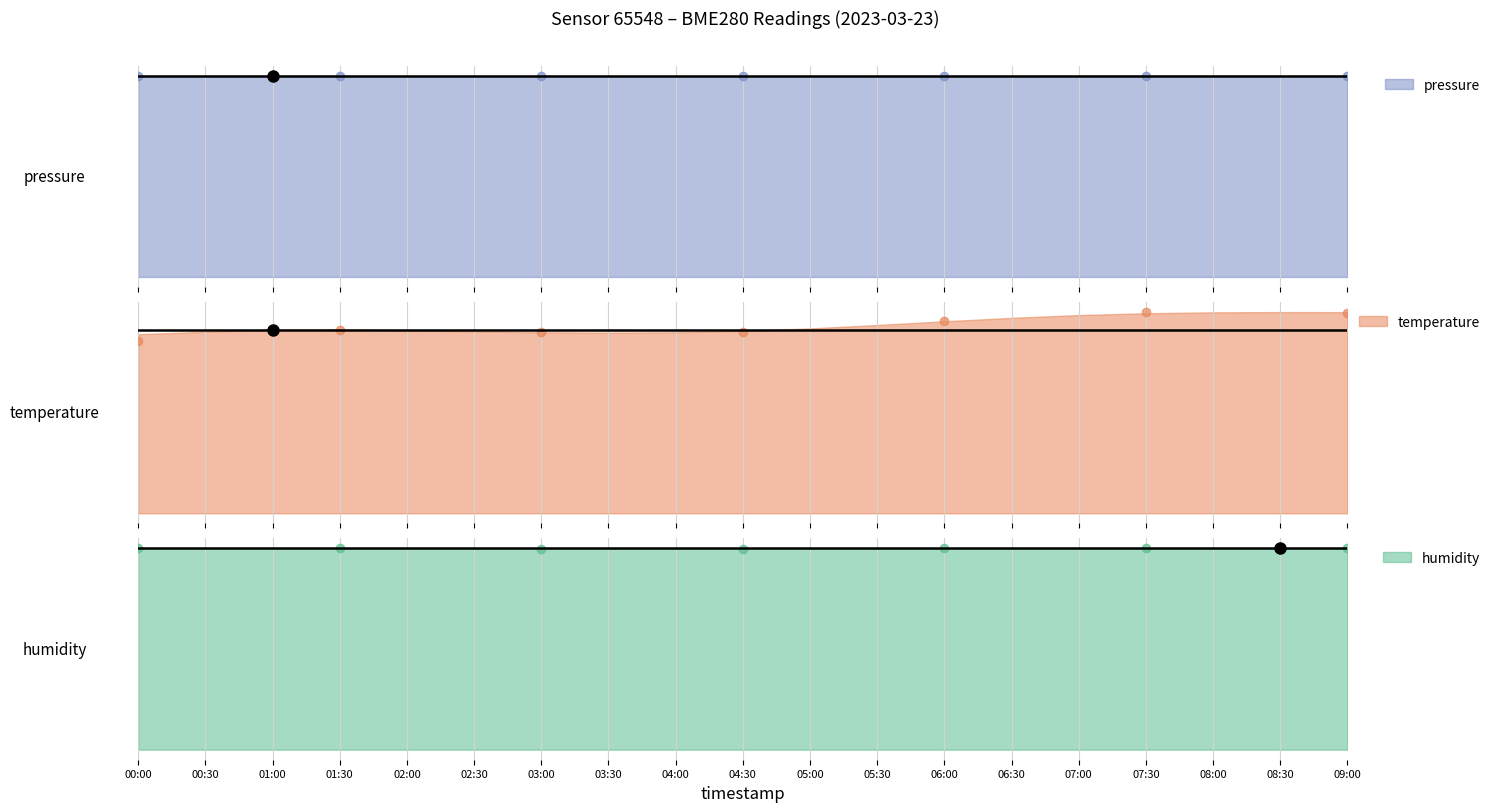

Count the number of data series in this chart.

3